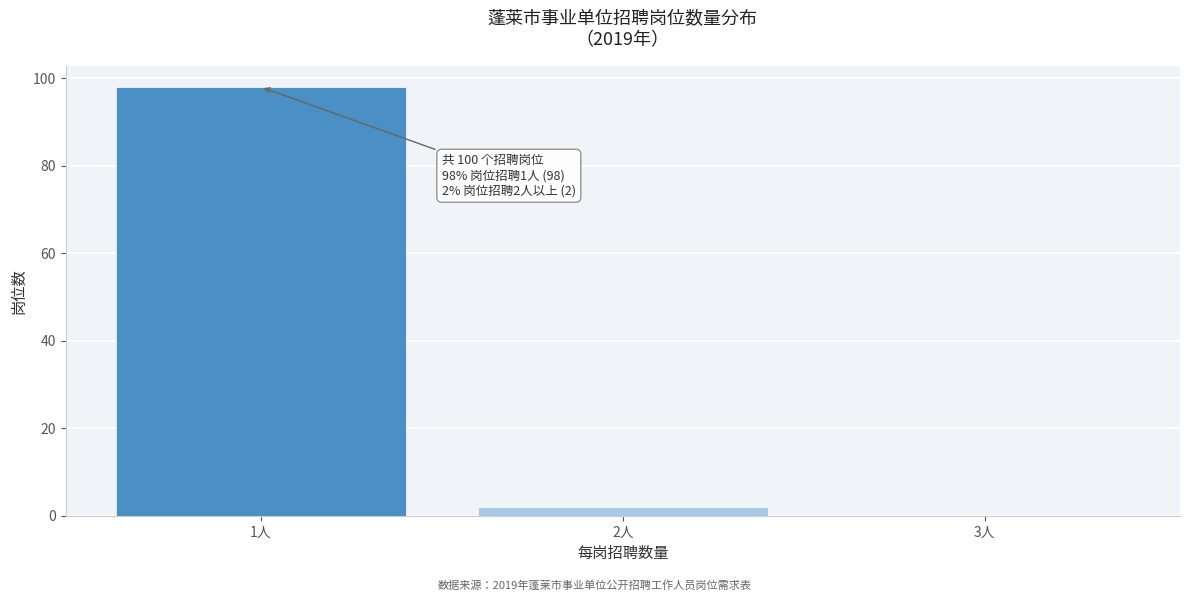

Reading left to right, extract all data points from this chart.

1人=98	2人=2	3人=0